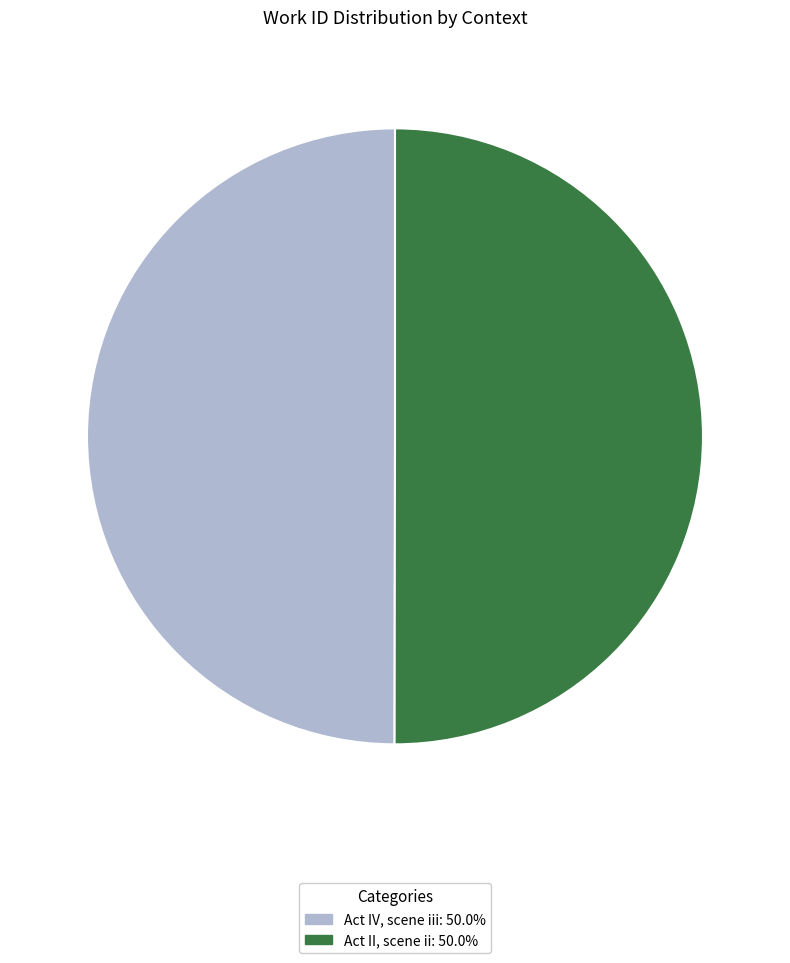

Combined, do Act IV, scene iii and Act II, scene ii account for over 50%?

Yes